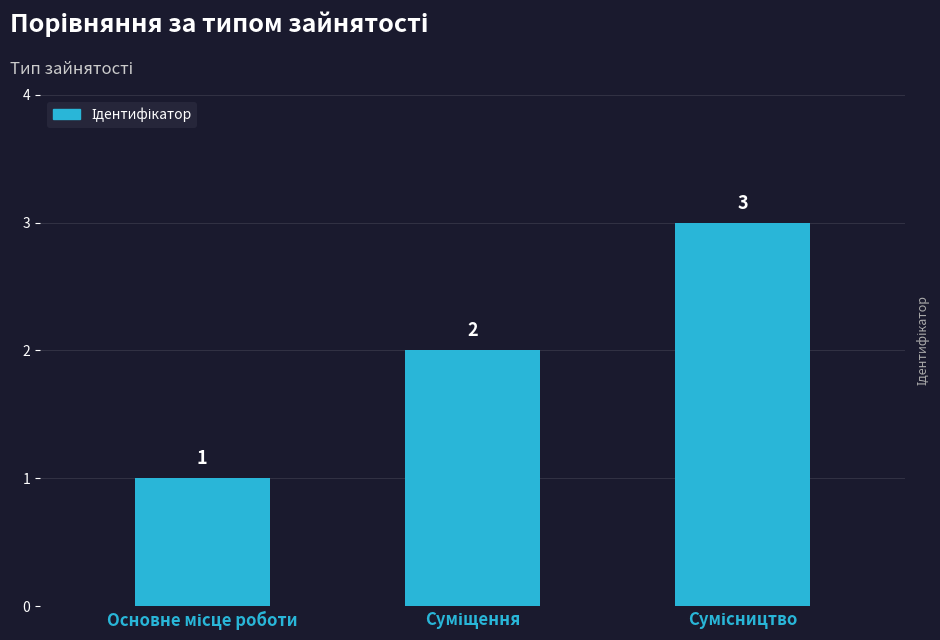

What is the sum of all values?

6